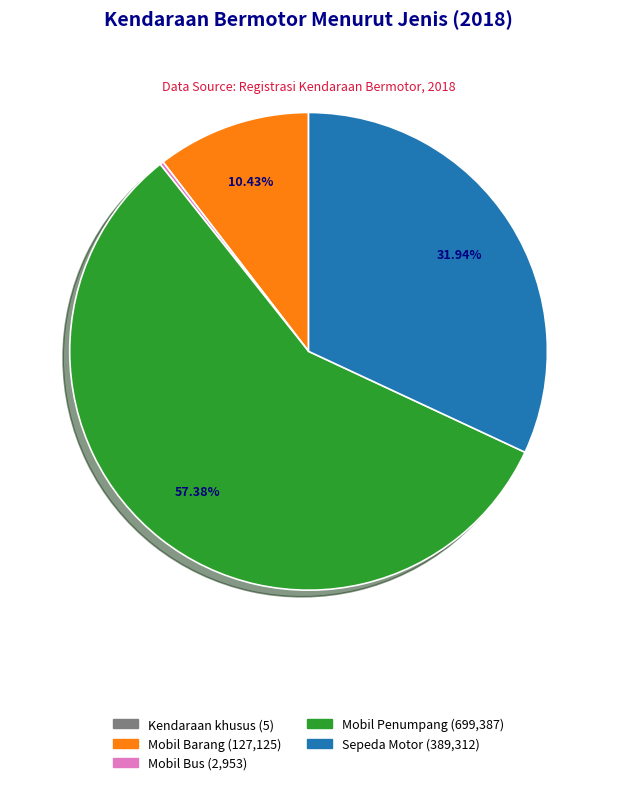

Does any single category account for the majority?

Yes